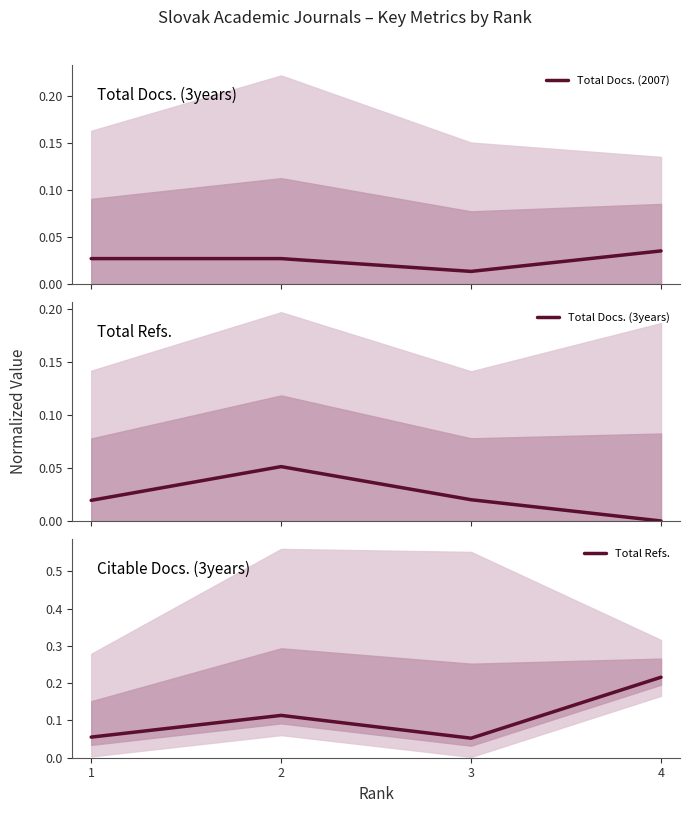

What are all the series names shown in the legend?

Total Docs. (2007), Total Docs. (3years), Total Refs.